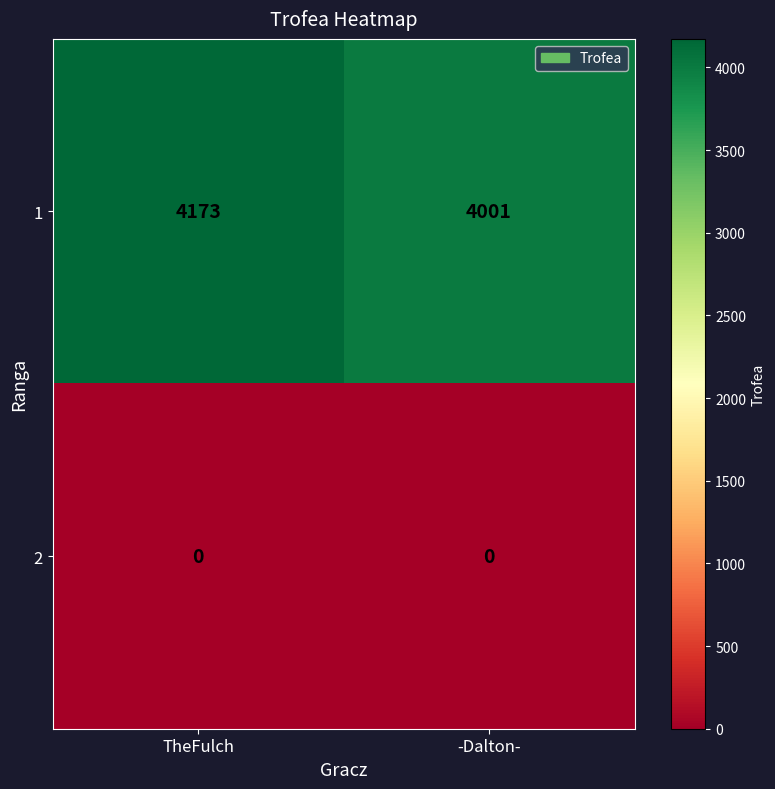

Which category has the highest value across all series?

TheFulch